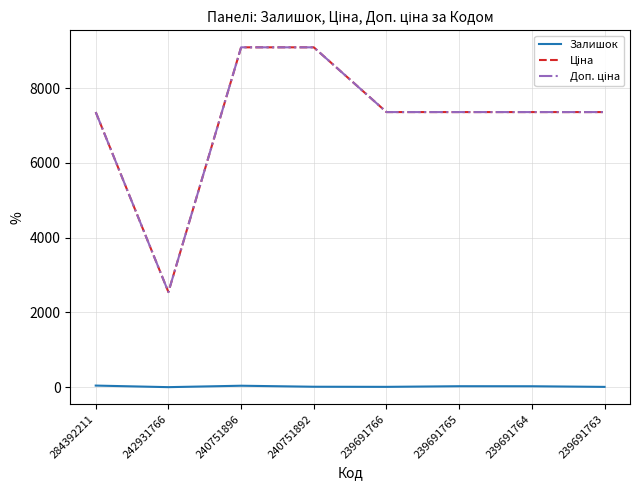

Does the chart have visible grid lines?

Yes